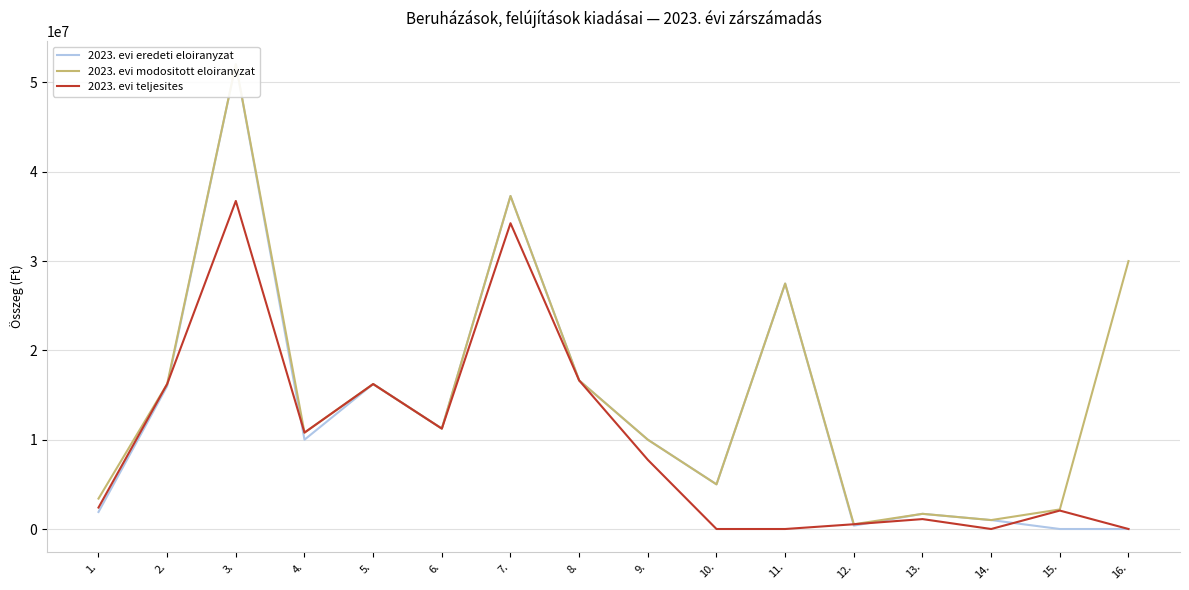

True or false: 2023. evi teljesites and 2023. evi modositott eloiranyzat intersect in this chart.

False